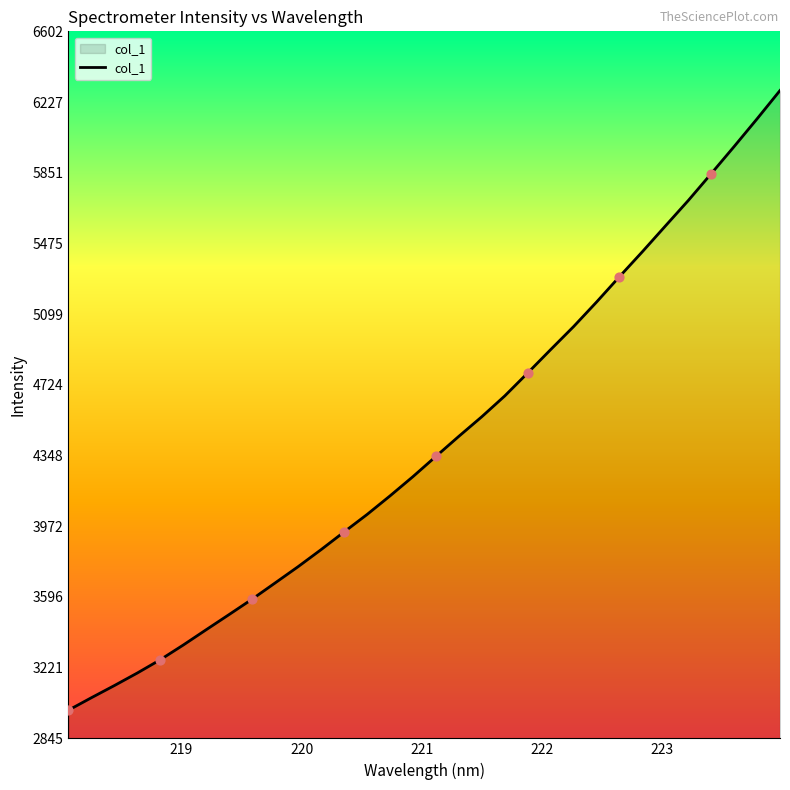

What is the smallest value displayed?

2994.7